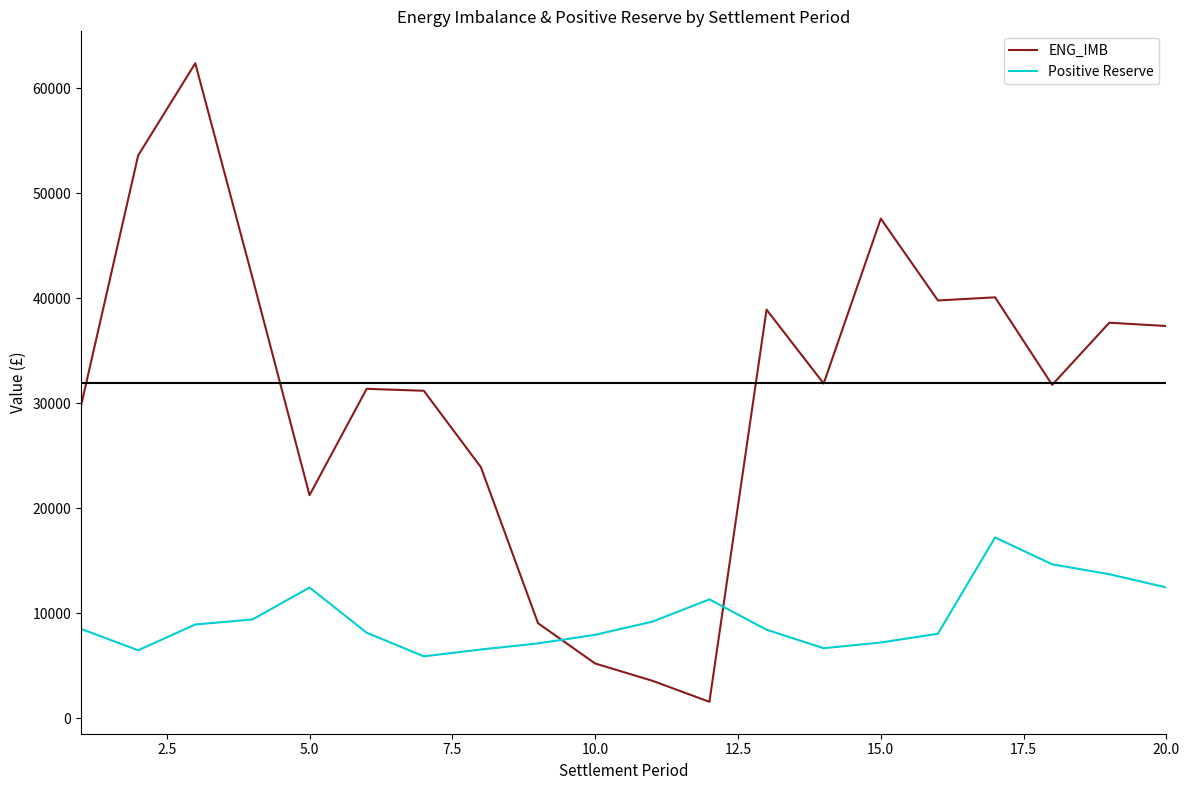

Which series has the widest spread of values?

ENG_IMB